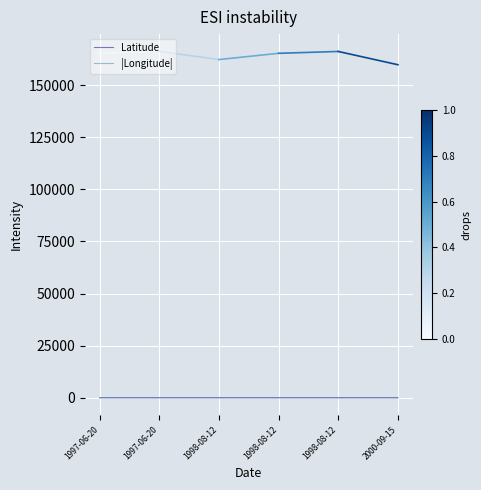

What are all the series names shown in the legend?

Latitude, |Longitude|